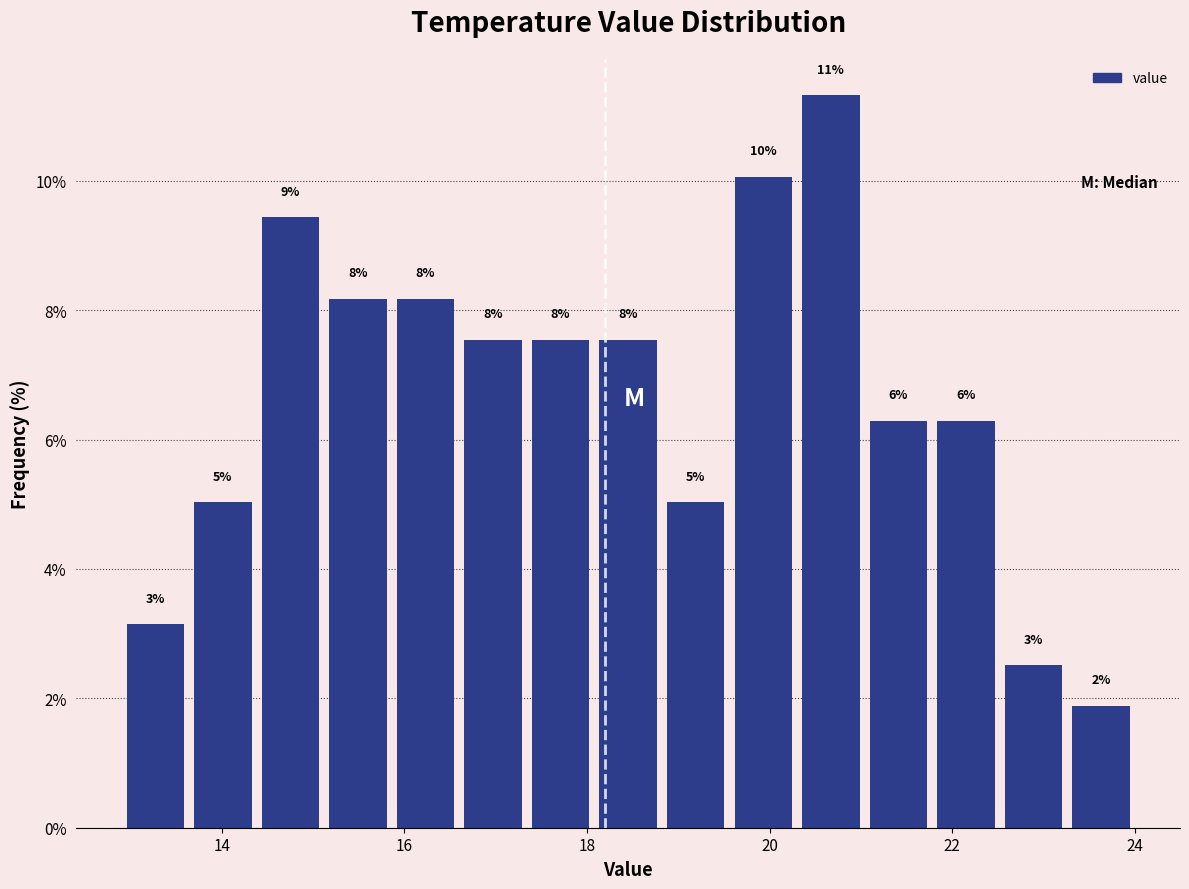

Read against the x-axis, roughly where is the centre of the tallest bar?

20.6